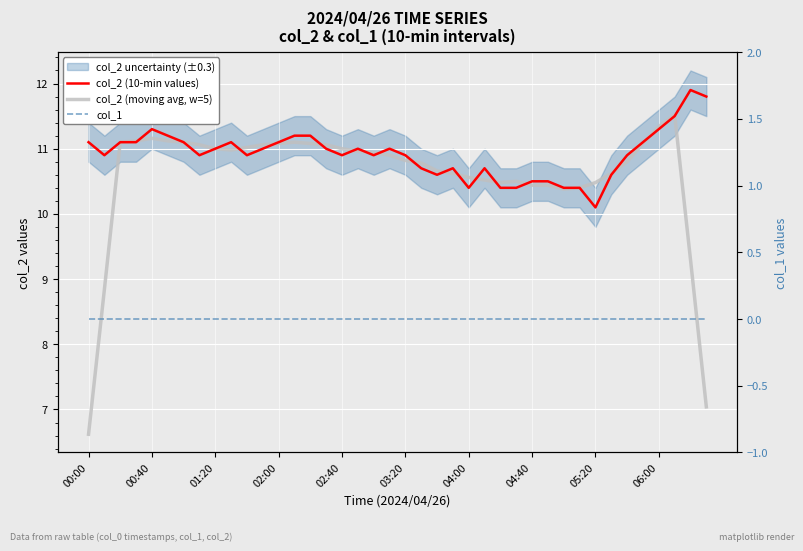

List the series in order of their peak value, lowest first.

col_1, col_2 (moving avg, w=5), col_2 (10-min values)